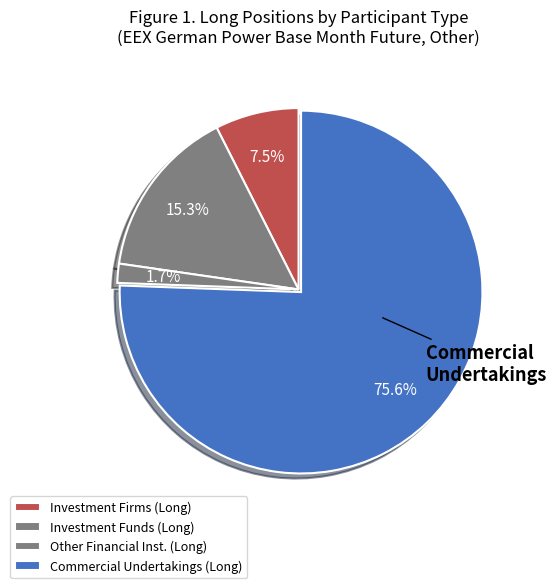

To the nearest percent, what is the average slice percentage?

25%